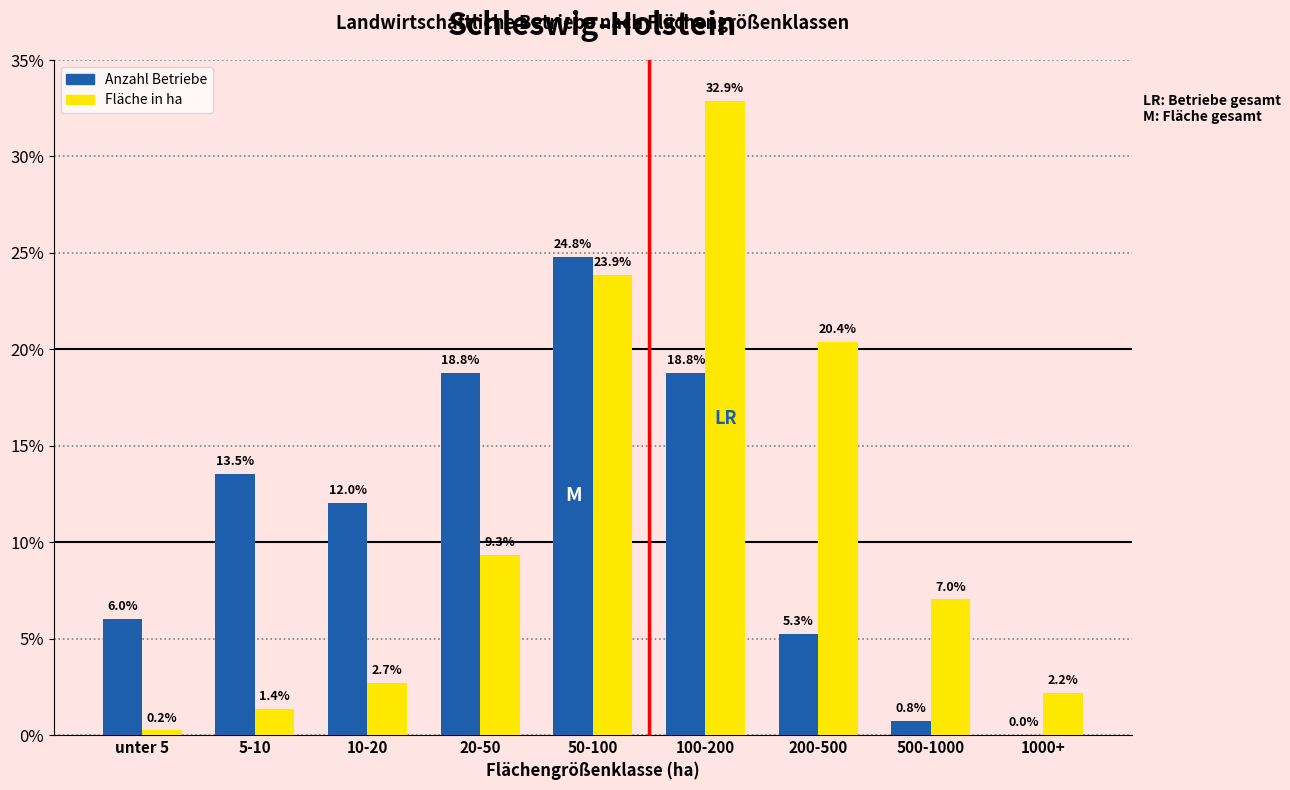

Reading right to left, extract all data points from this chart.

Anzahl Betriebe: 1000+=0.0	500-1000=0.8	200-500=5.3	100-200=18.8	50-100=24.8	20-50=18.8	10-20=12.0	5-10=13.5	unter 5=6.0
Fläche in ha: 1000+=2.2	500-1000=7.0	200-500=20.4	100-200=32.9	50-100=23.9	20-50=9.3	10-20=2.7	5-10=1.4	unter 5=0.2